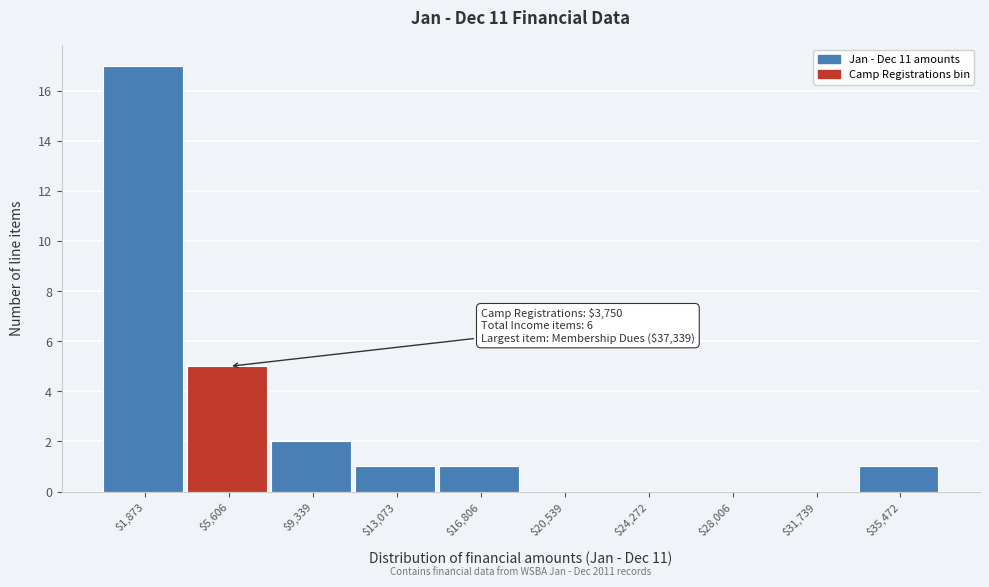

Which range on the x-axis has the tallest bar?

0 to 3500